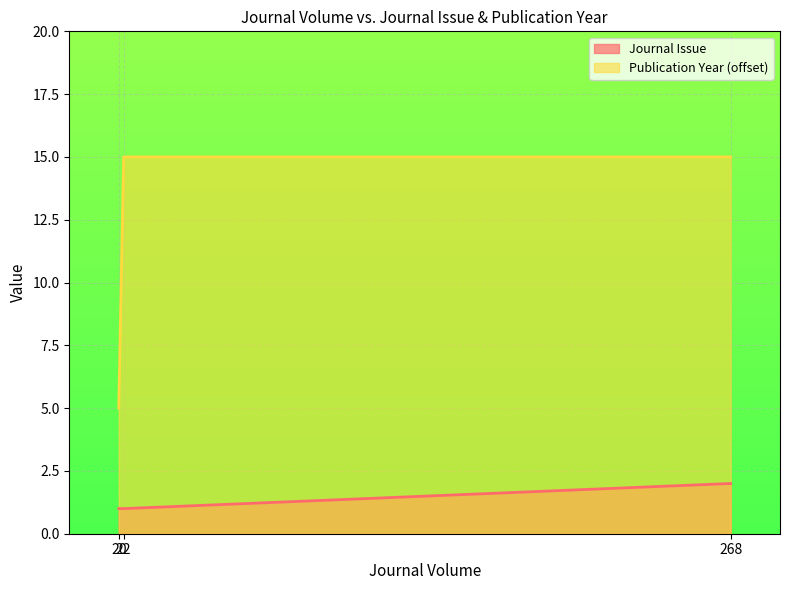

At how many categories does at least one series exceed 3?

3